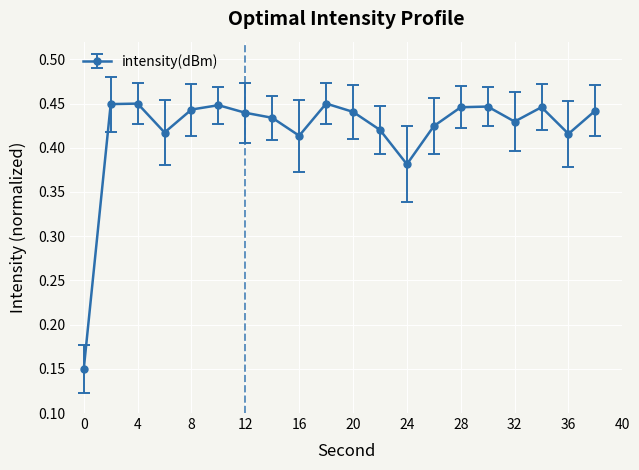

How many values are between 0 and 1?

20